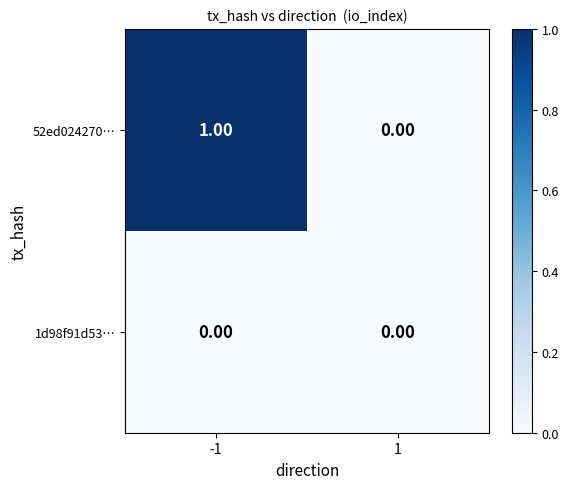

At which category is the sum across all series the highest?

-1